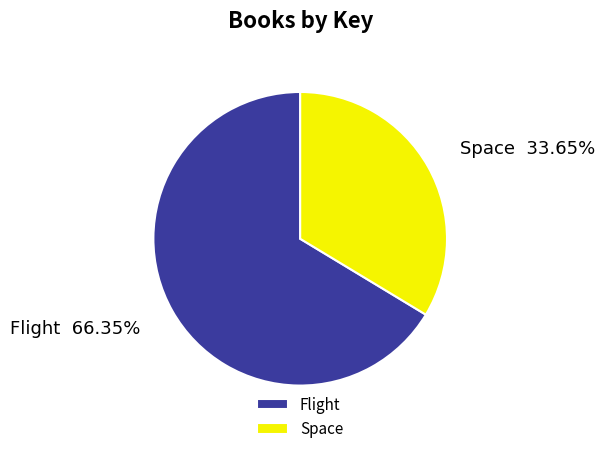

Between Flight and Space, which is larger?

Flight